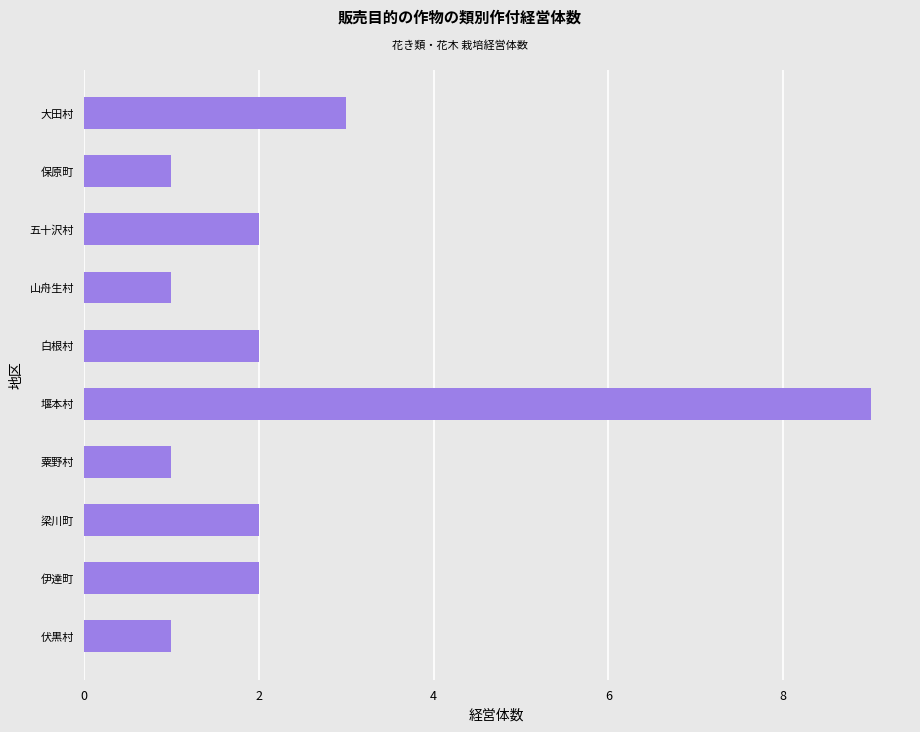

Reading bottom to top, transcribe all the data shown in this chart.

1	2	2	1	9	2	1	2	1	3